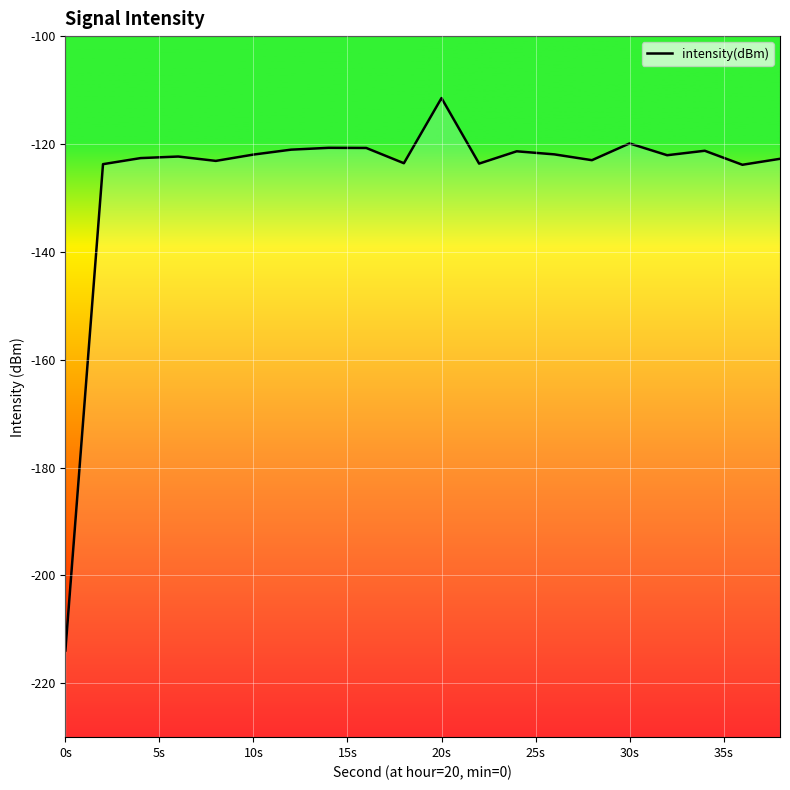

Is it true that the value at 30s is -35.3?

False